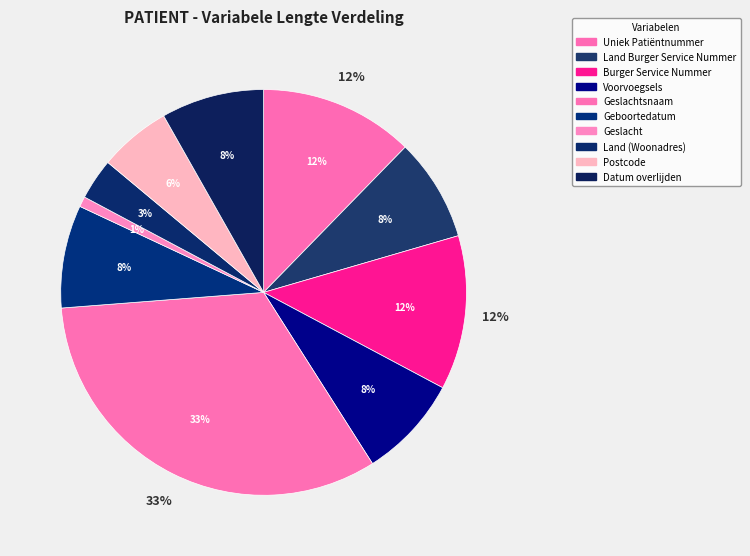

To the nearest percent, what is the difference between the Land Burger Service Nummer and Burger Service Nummer slice percentages?

4%